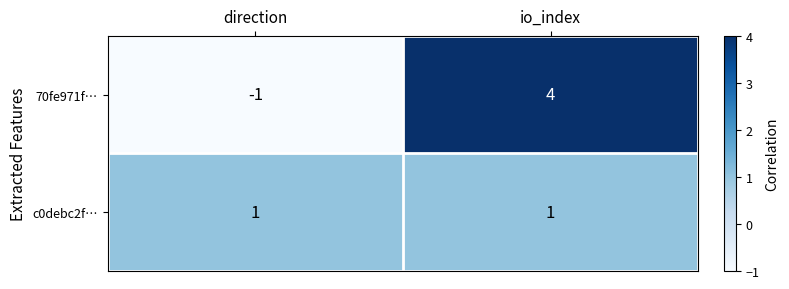

Which series has the largest range (max minus min)?

70fe971f…